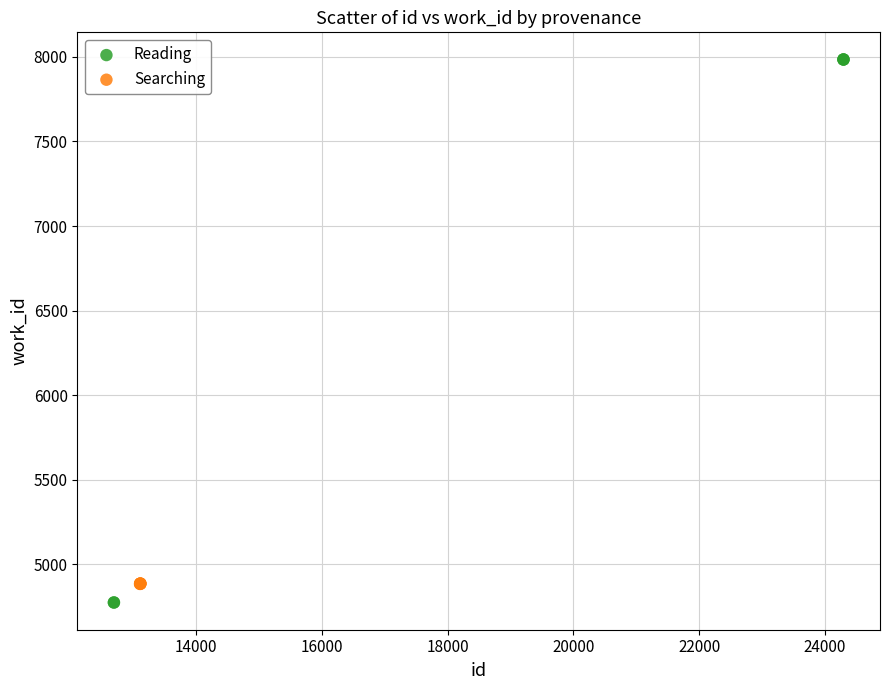

Which series contains the highest Y value?

Reading